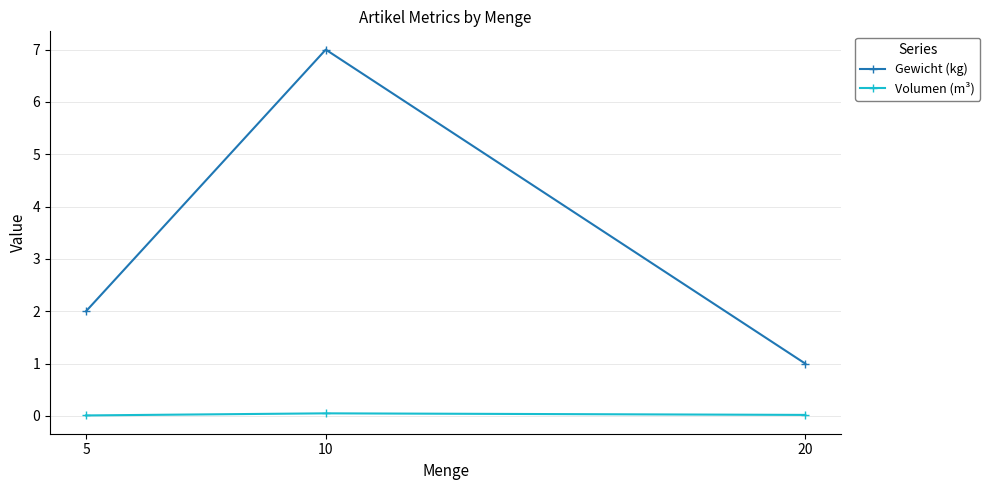

What is the sum of the Gewicht (kg) values at 5 and 10?

9.0